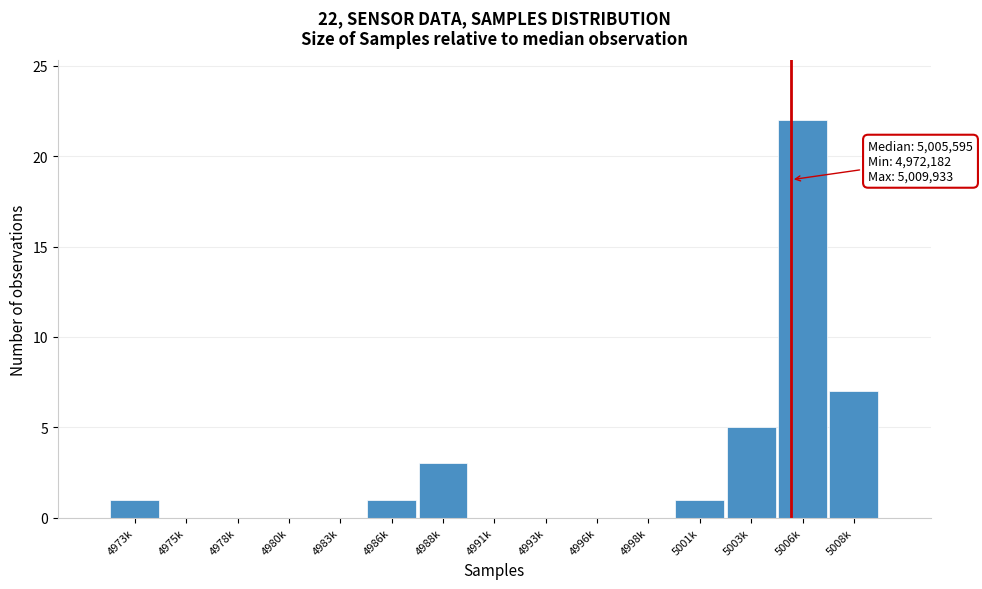

Reading left to right, extract all data points from this chart.

4973k=1	4975k=0	4978k=0	4980k=0	4983k=0	4986k=1	4988k=3	4991k=0	4993k=0	4996k=0	4998k=0	5001k=1	5003k=5	5006k=22	5008k=7